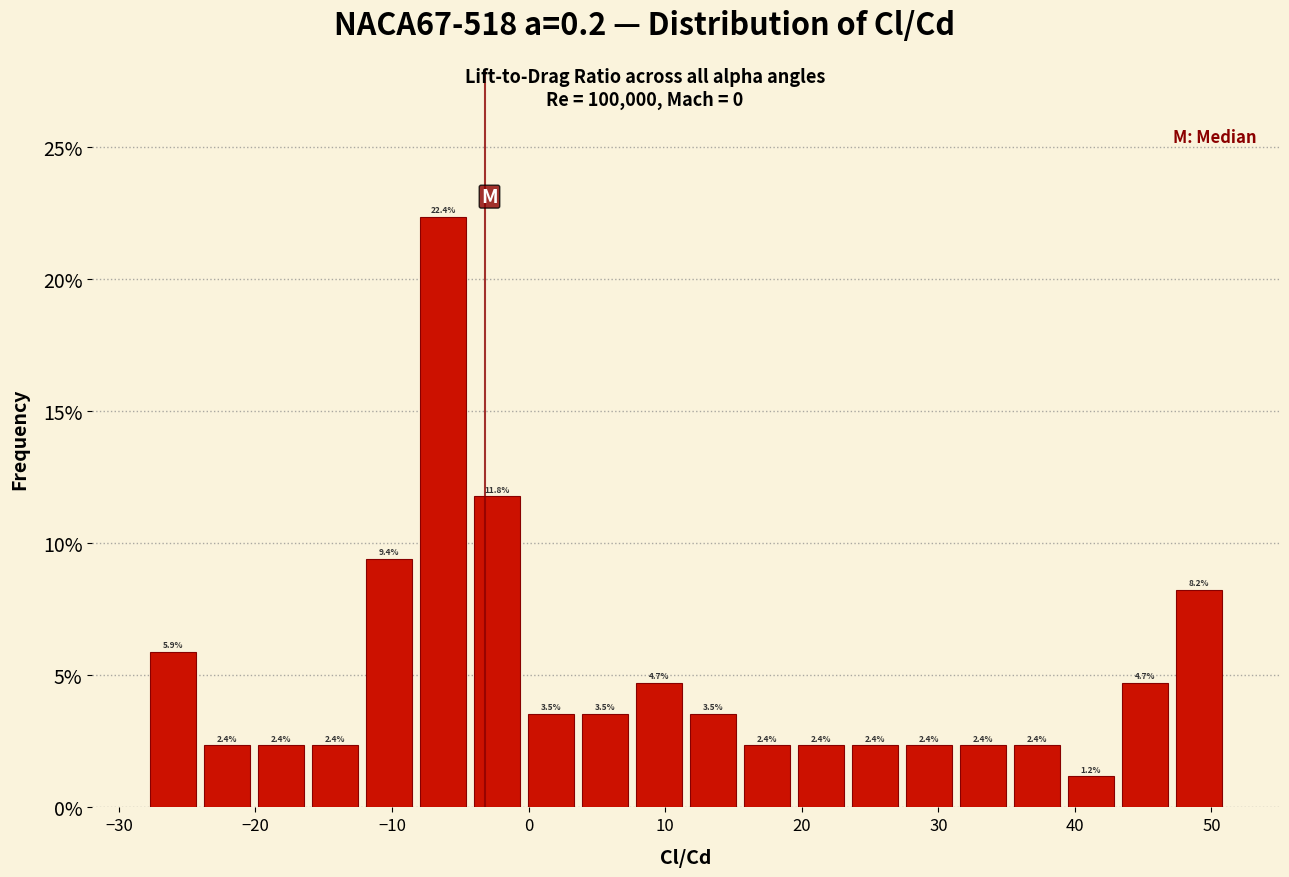

Around what value on the x-axis is the tallest bar? Give the approximate position of its centre, as read against the axis.

-6